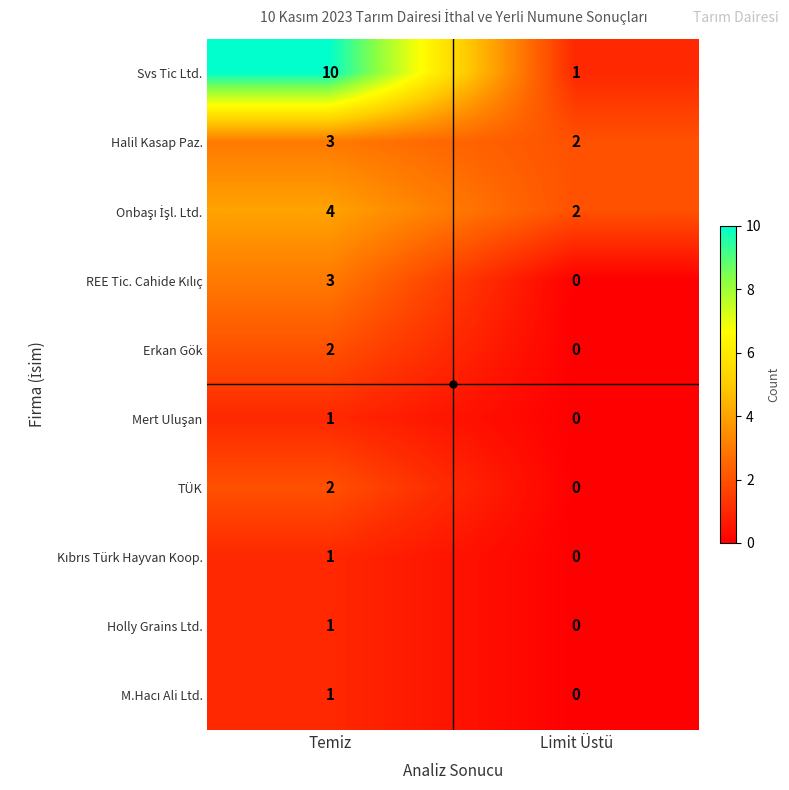

At which category does the chart reach its minimum across all series?

Limit Üstü